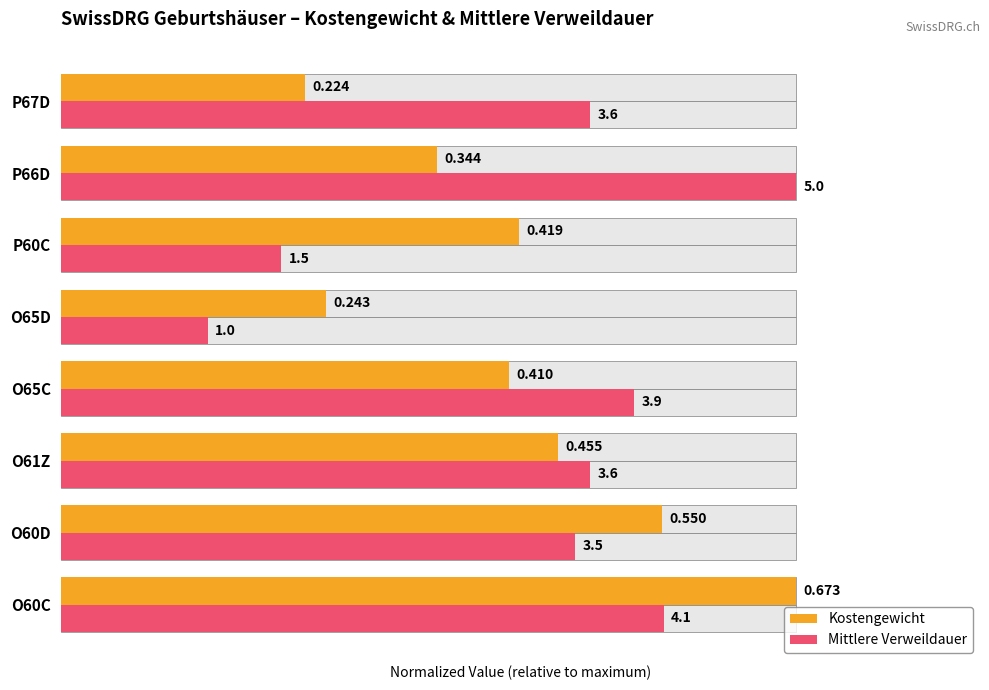

What are all the series names shown in the legend?

Kostengewicht, Mittlere Verweildauer